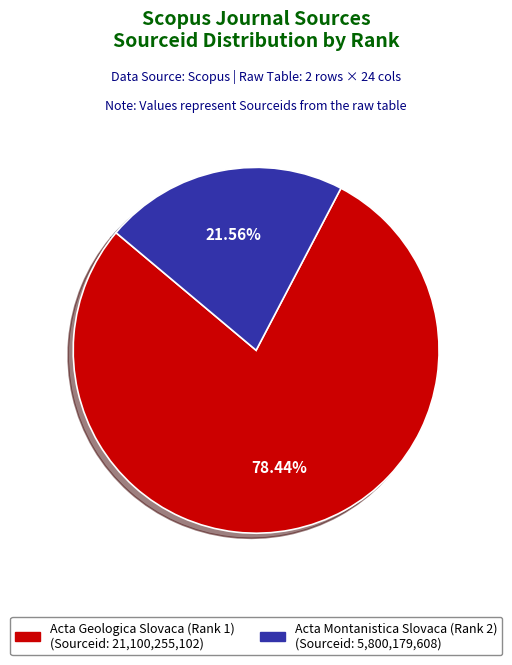

To the nearest percent, what is the average slice percentage?

50%